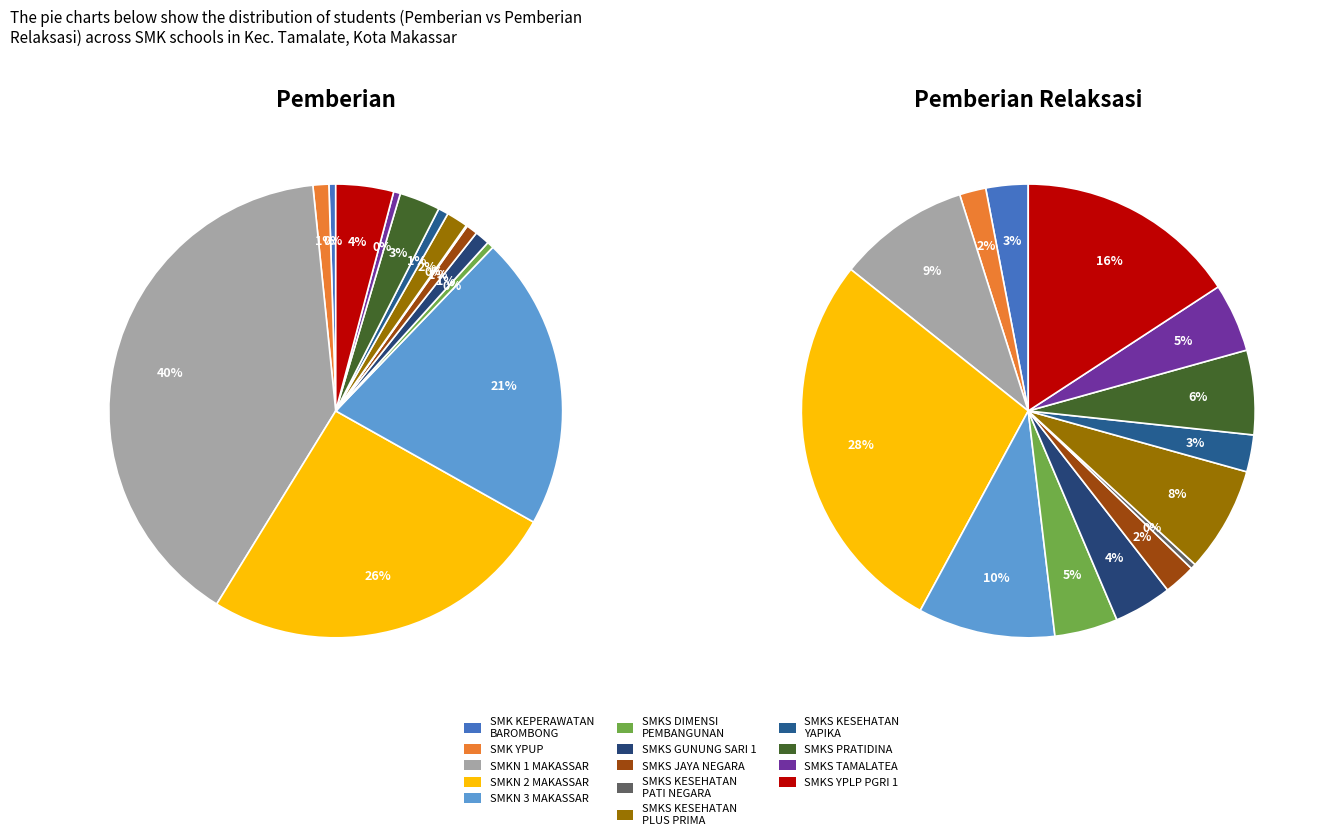

What percentage is NOT represented by SMKS JAYA NEGARA?

99.2%